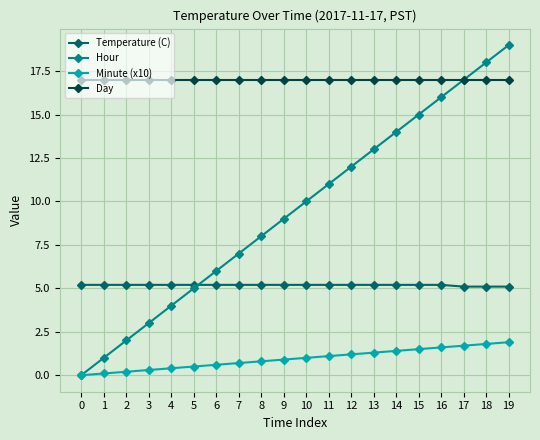

What is the value of the Hour point at the 5th from the left?

4.0